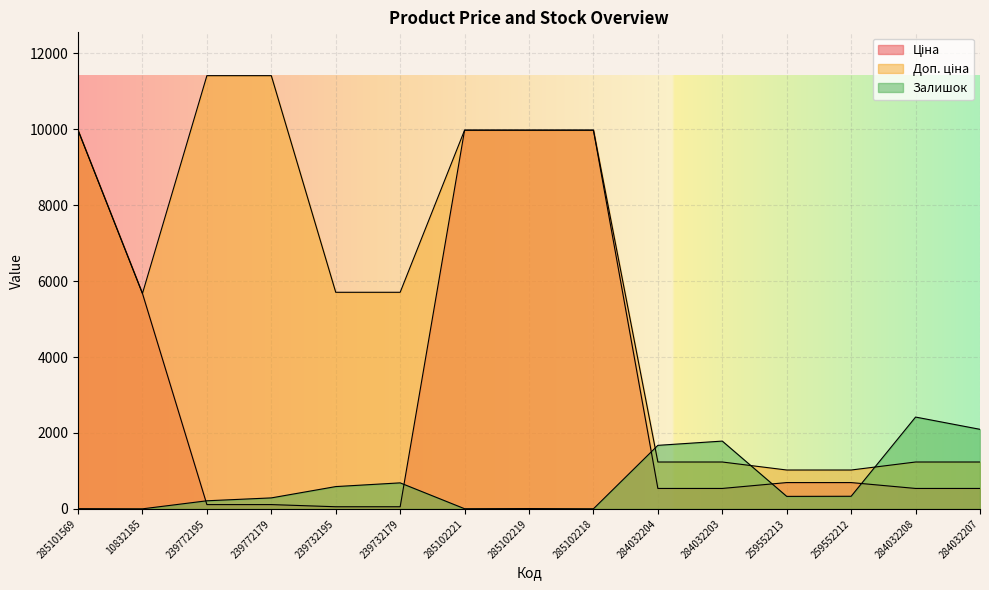

True or false: Ціна has more than 1 points higher than both neighbors.

False